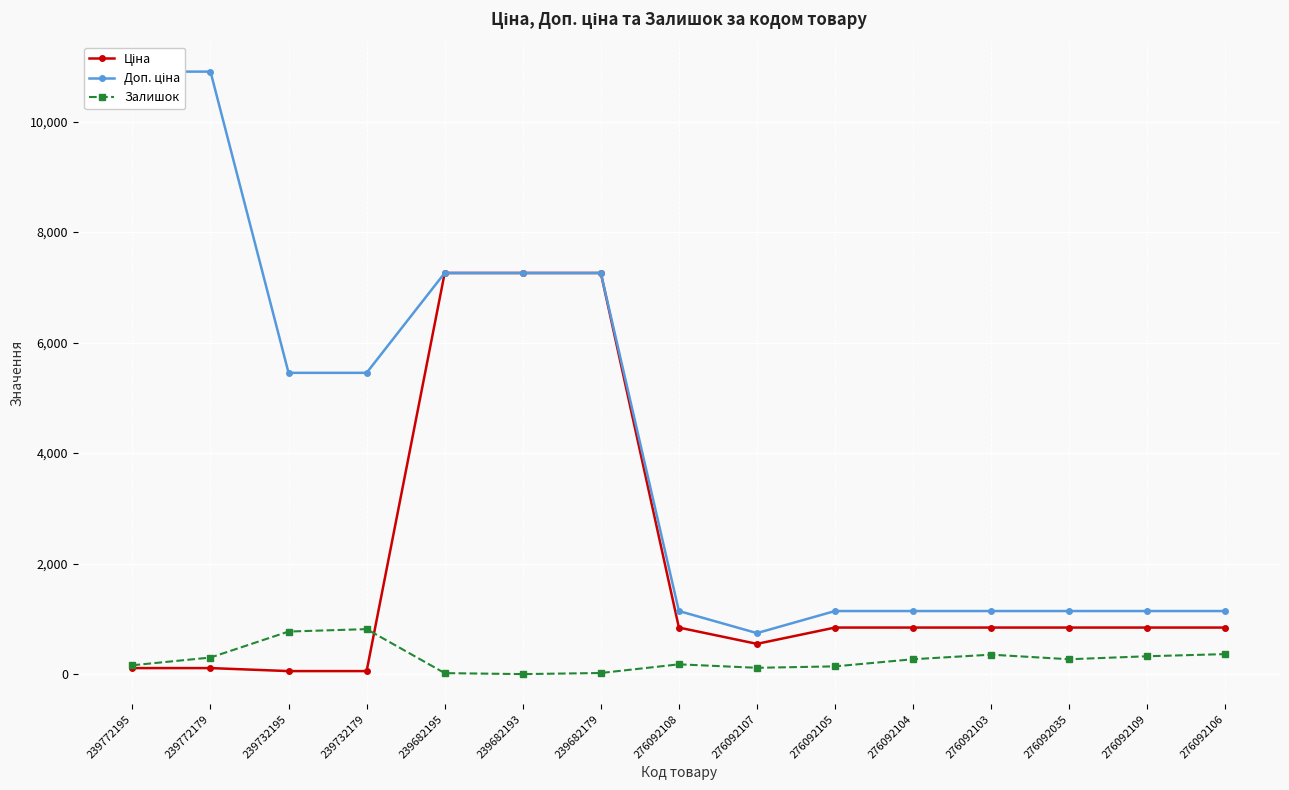

What is the average value of the Доп. ціна series?

4214.6